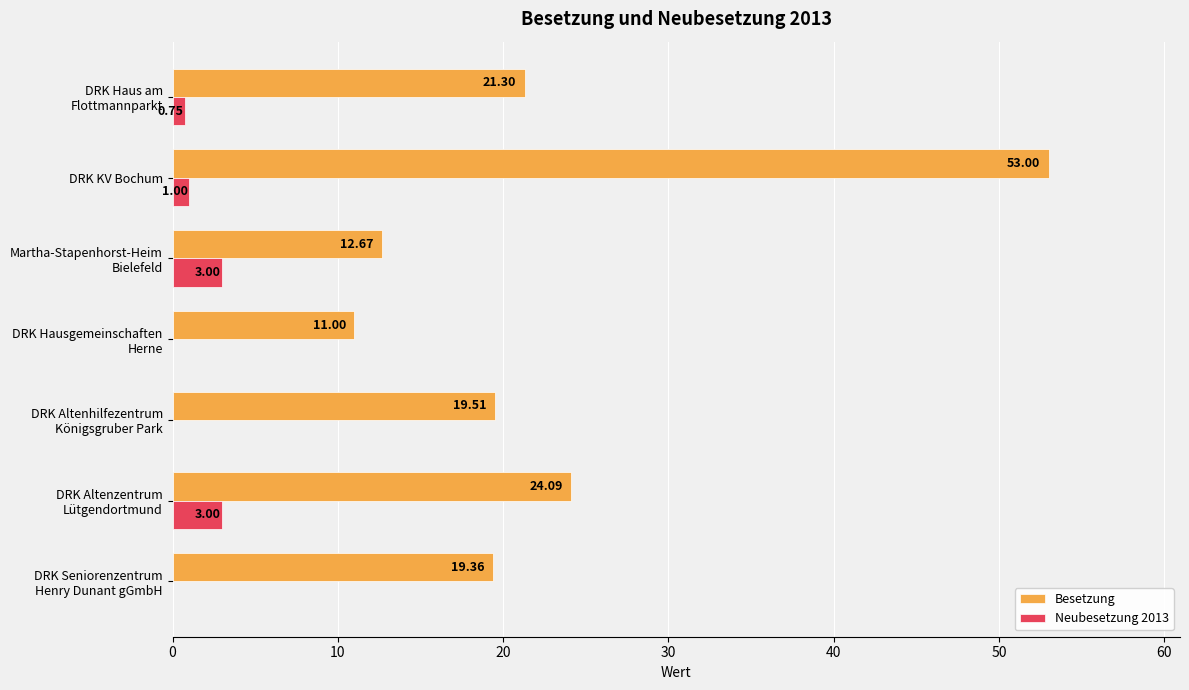

Which label corresponds to the largest value in the chart?

DRK KV Bochum